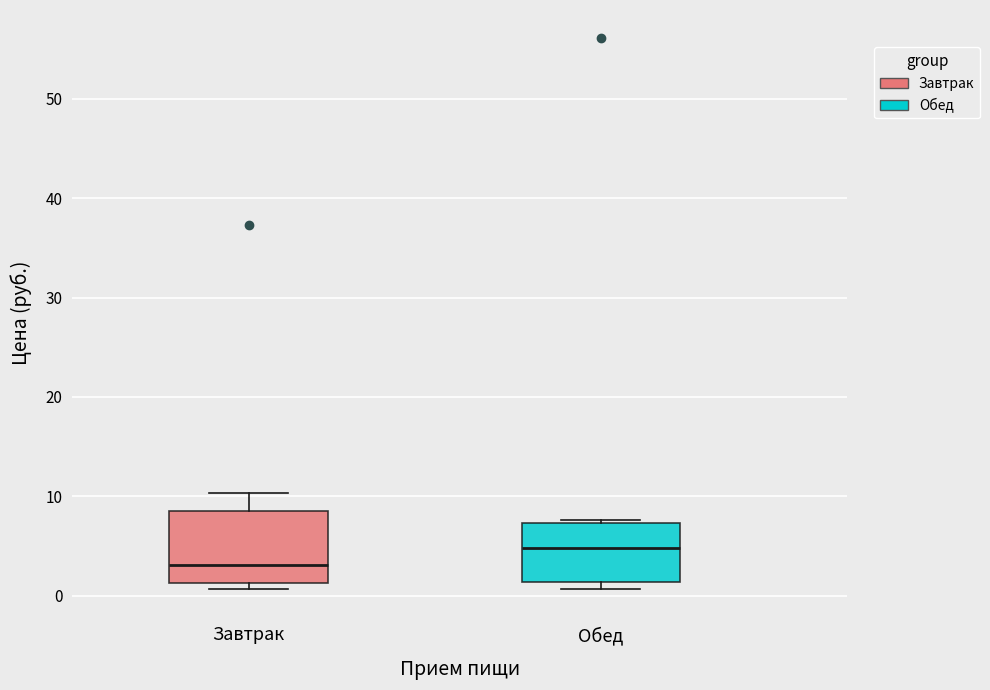

Which box is the tallest, from its lower edge to its upper edge?

Завтрак